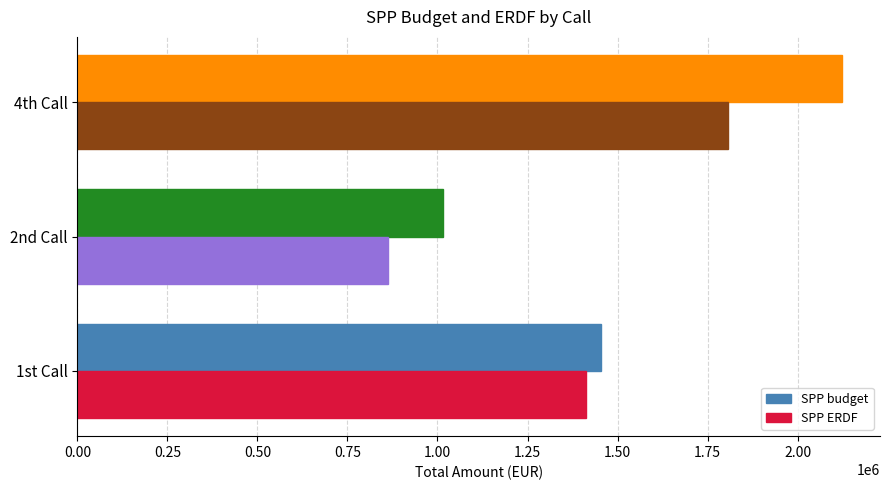

Which series has the widest spread of values?

SPP budget